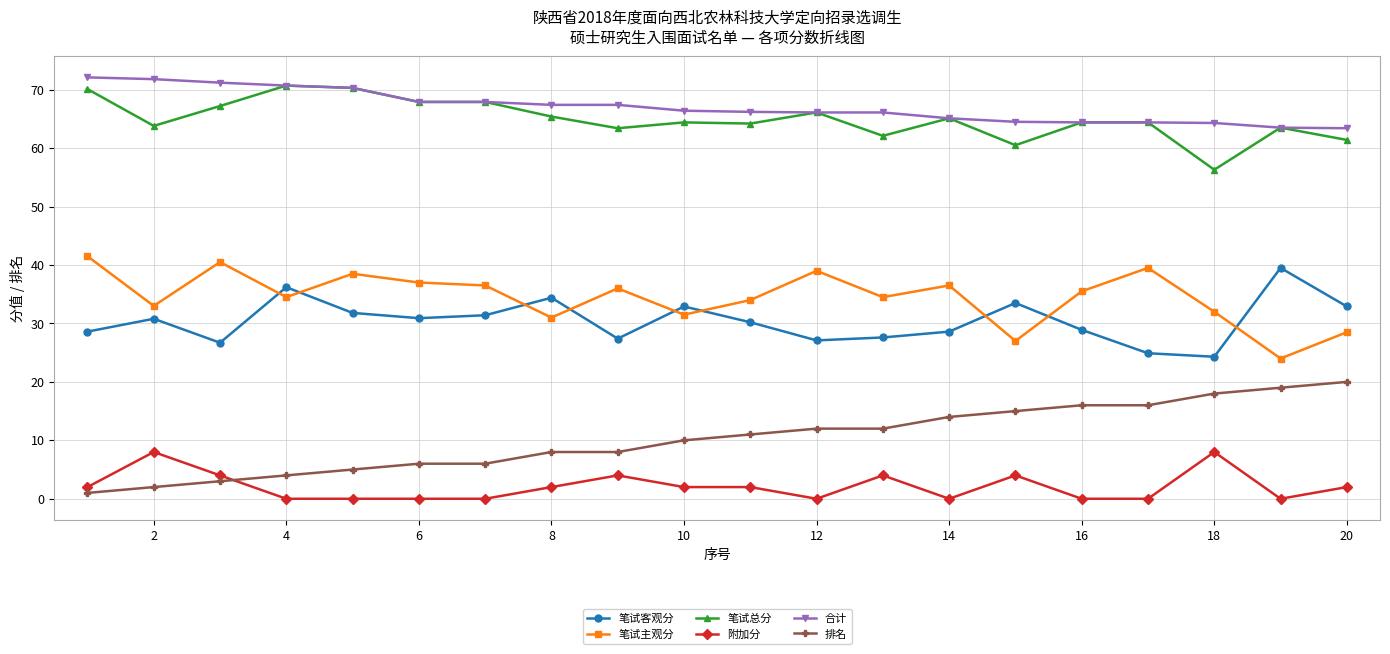

What is the average value of the 笔试总分 series?

65.0